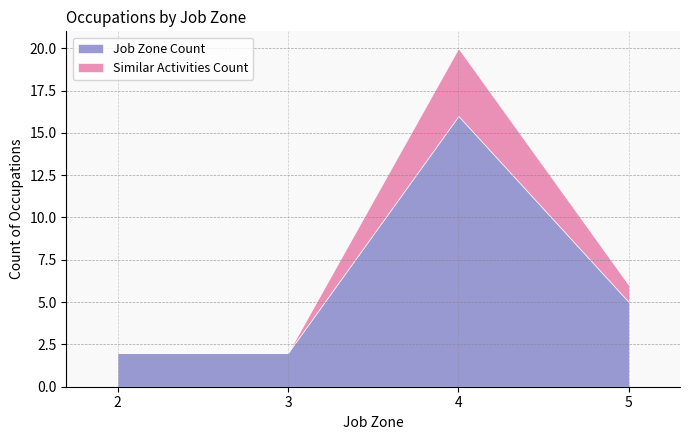

True or false: Similar Activities has a value of 0 at 3.

True